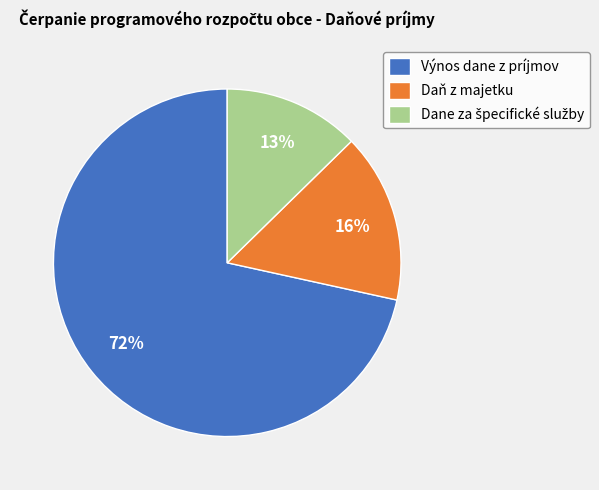

To the nearest percent, what is the combined percentage of Výnos dane z príjmov and Daň z majetku?

87%